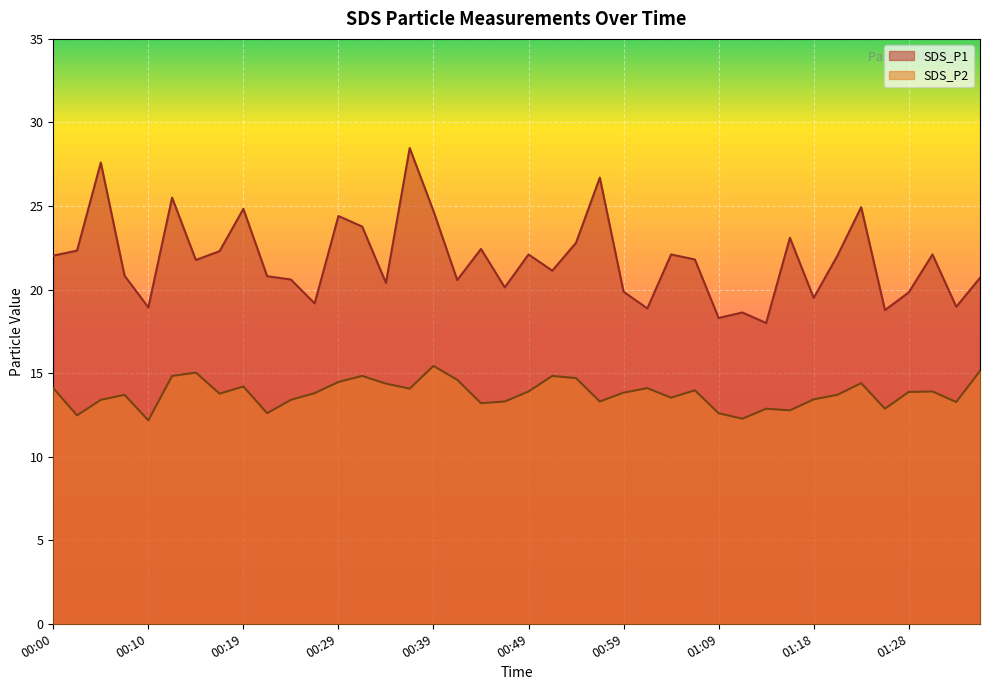

At how many categories does at least one series exceed 20?

29